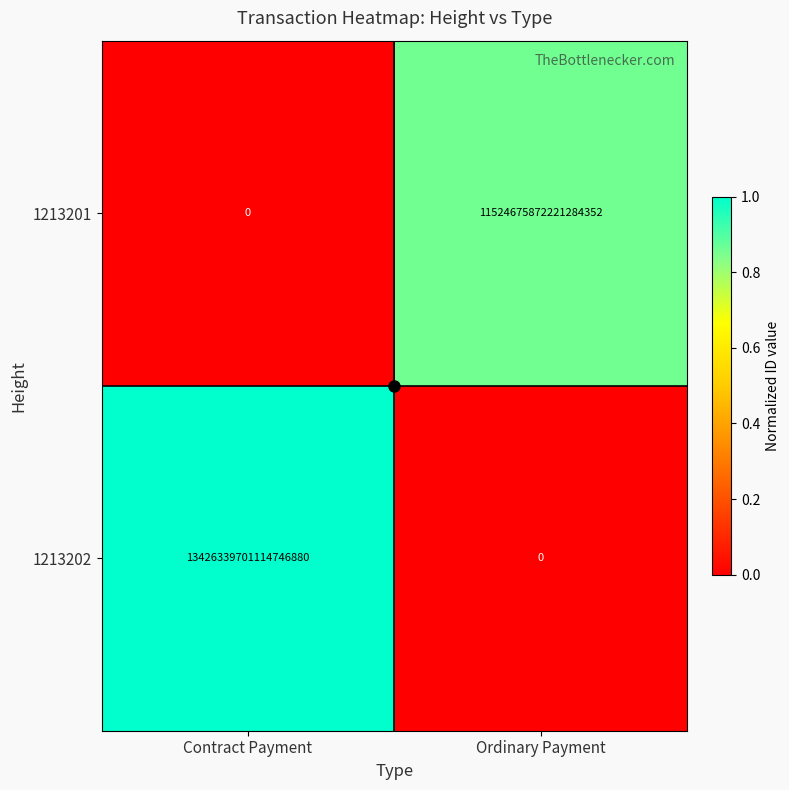

At which label does 1213202 reach its peak?

Contract Payment